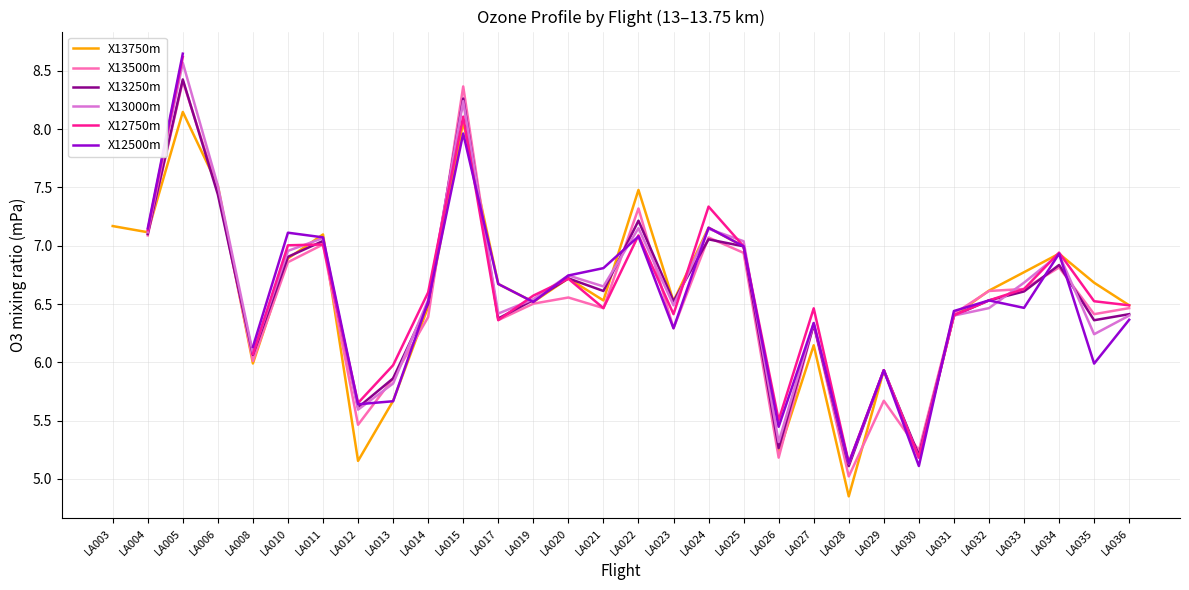

Read the X13500m value at LA014.

6.4